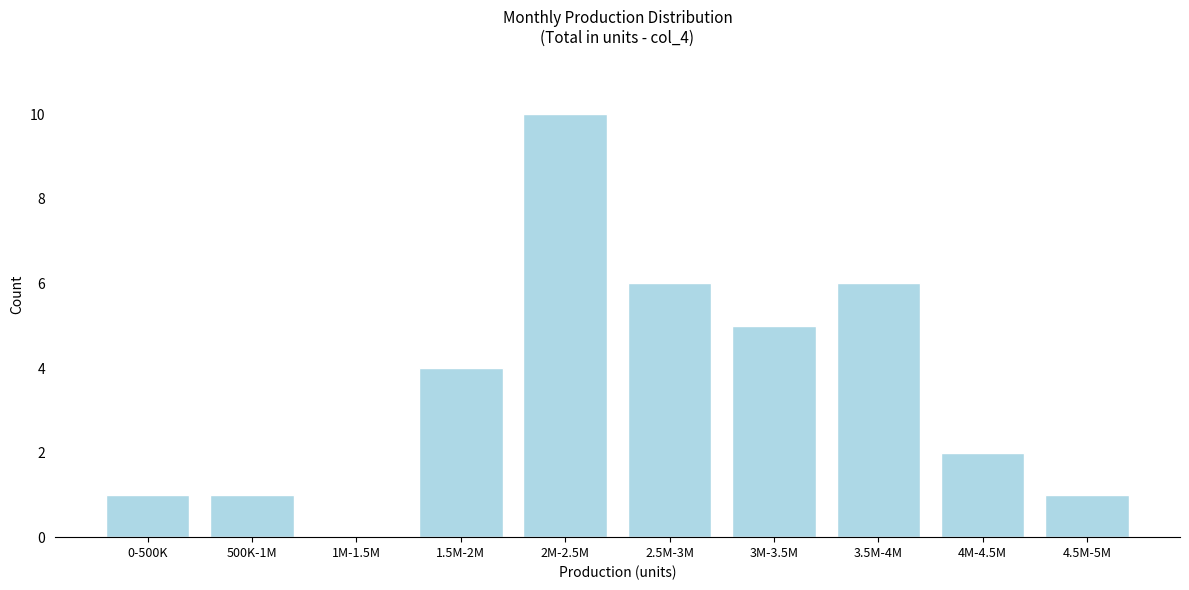

Reading left to right, what are all the values shown in this chart?

0-500K=1	500K-1M=1	1M-1.5M=0	1.5M-2M=4	2M-2.5M=10	2.5M-3M=6	3M-3.5M=5	3.5M-4M=6	4M-4.5M=2	4.5M-5M=1